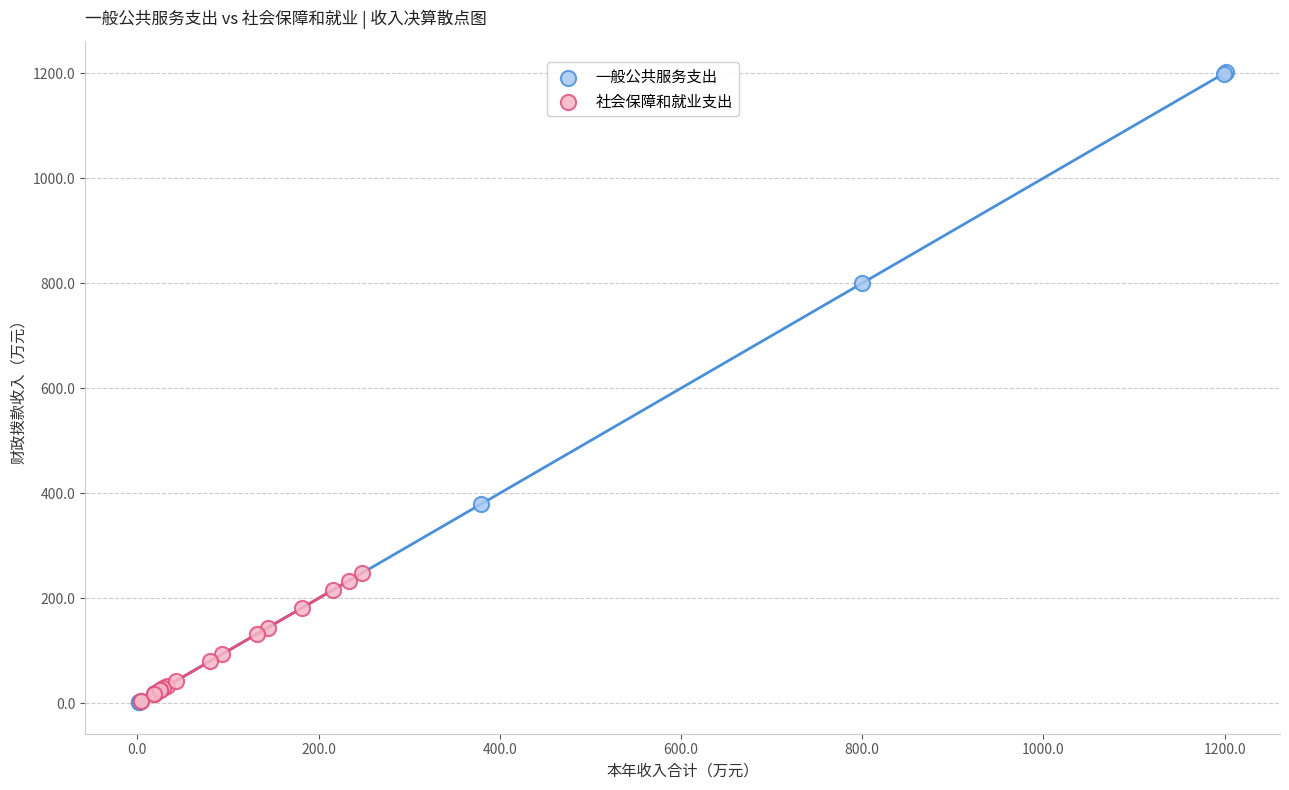

Which series has the widest spread of Y values?

一般公共服务支出